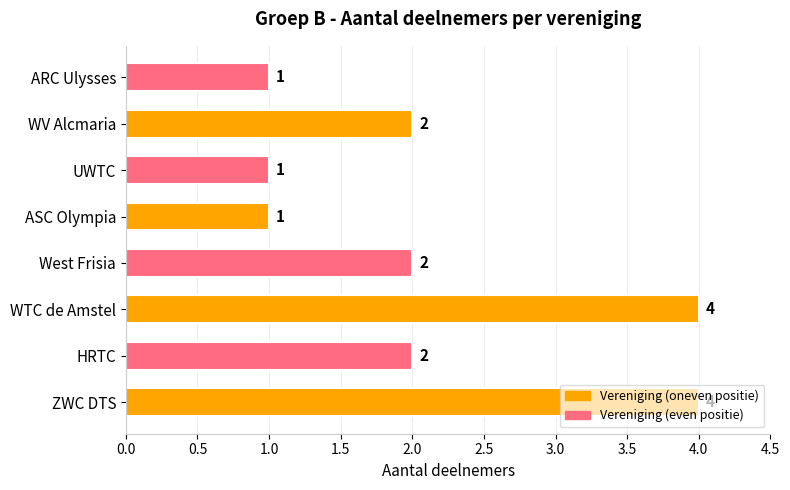

What is the average value?

2